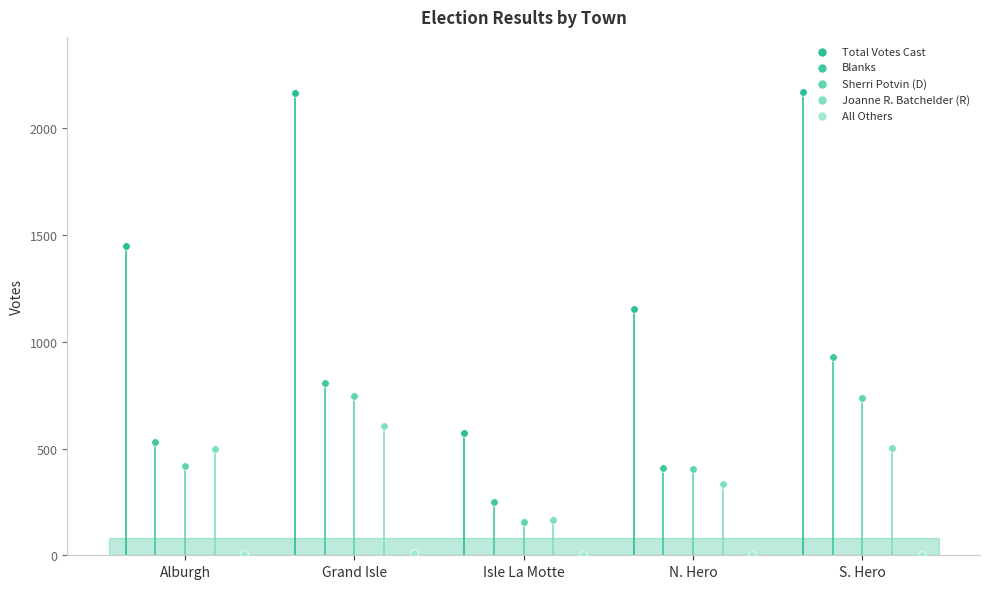

Which series reaches the maximum Y coordinate?

Total Votes Cast